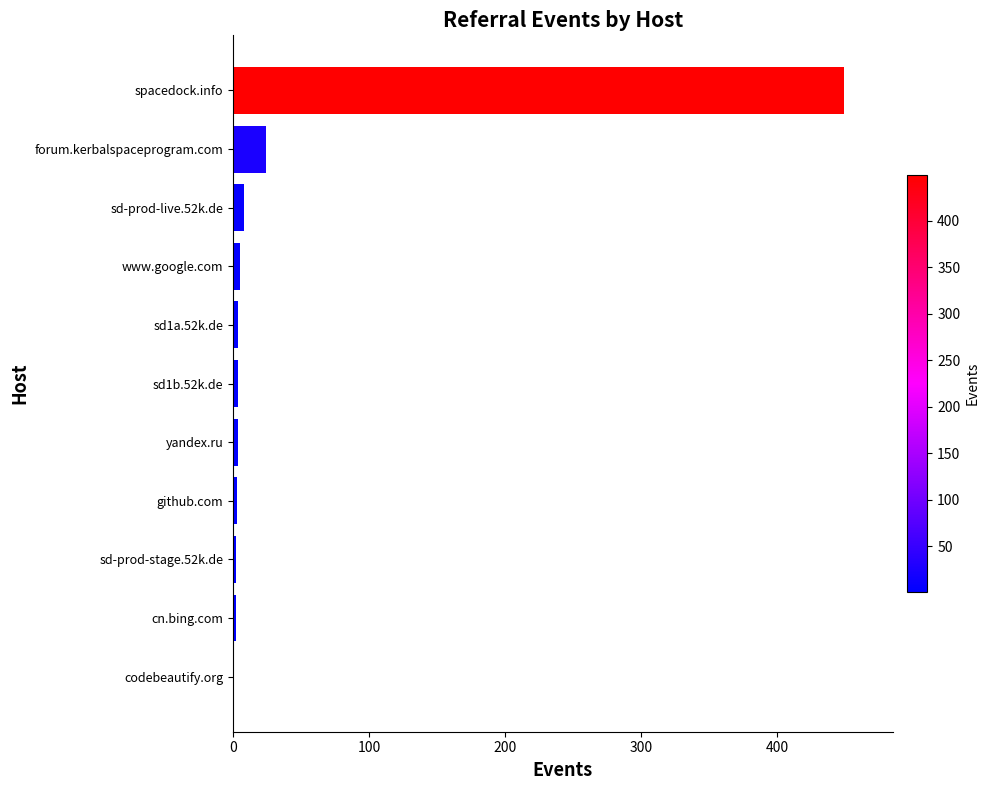

What is the sum of all values?

506